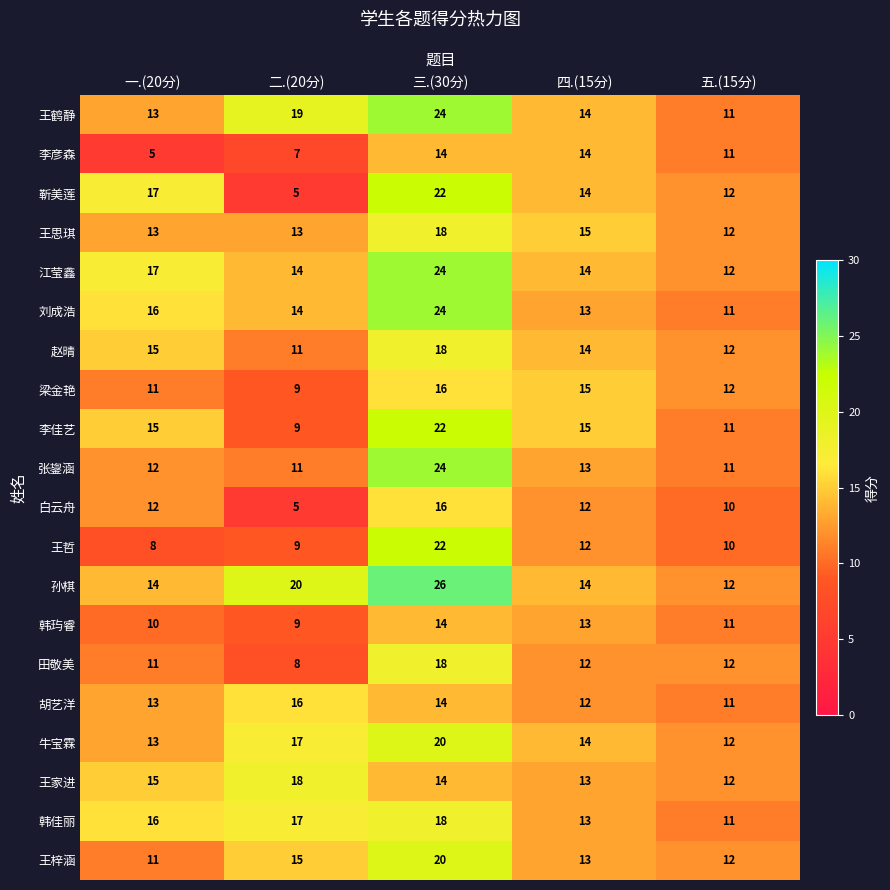

What is the greatest value displayed?

26